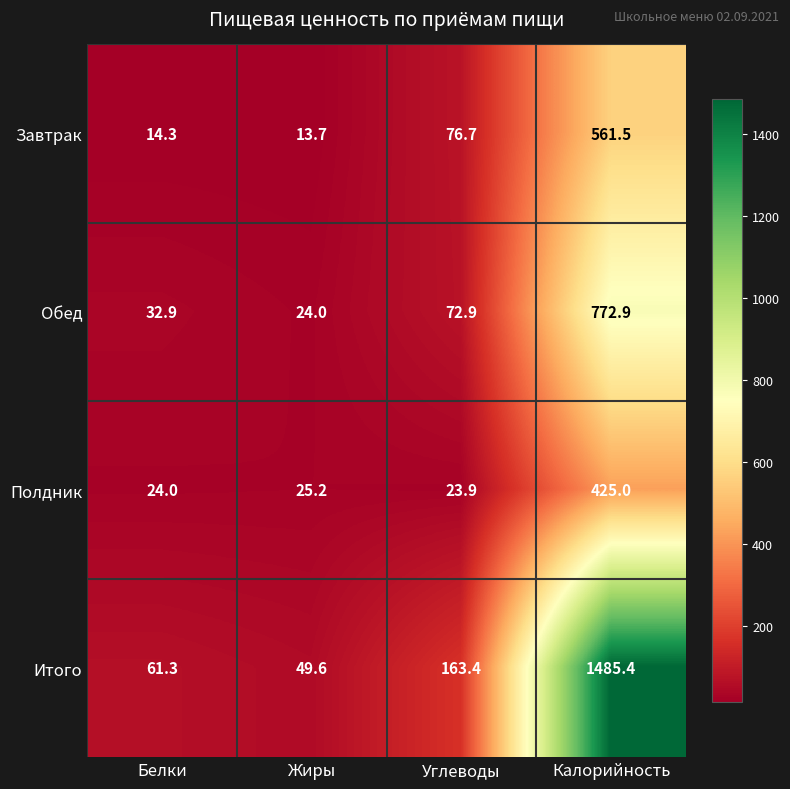

Reading left to right, what are all the values shown in this chart?

Завтрак: Белки=14.3	Жиры=13.7	Углеводы=76.7	Калорийность=561.5
Обед: Белки=32.9	Жиры=24.0	Углеводы=72.9	Калорийность=772.9
Полдник: Белки=24.0	Жиры=25.2	Углеводы=23.9	Калорийность=425.0
Итого: Белки=61.3	Жиры=49.6	Углеводы=163.4	Калорийность=1485.4